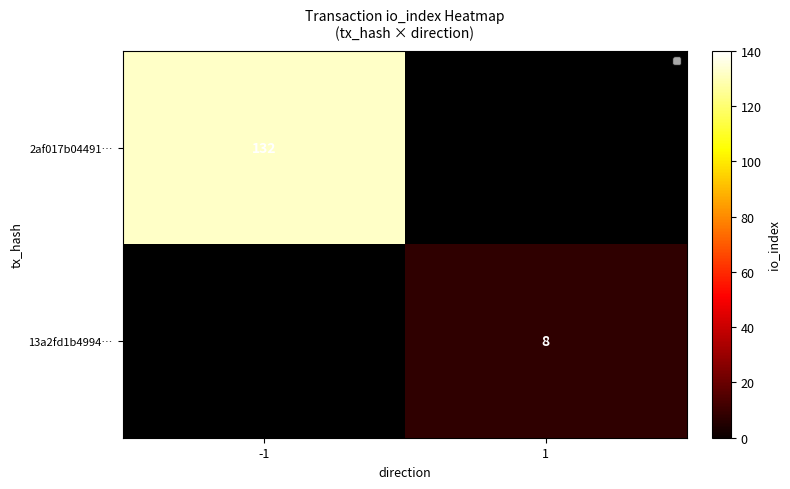

Is the value of 13a2fd1b4994… at 1 greater than the value of 2af017b04491… at -1?

No